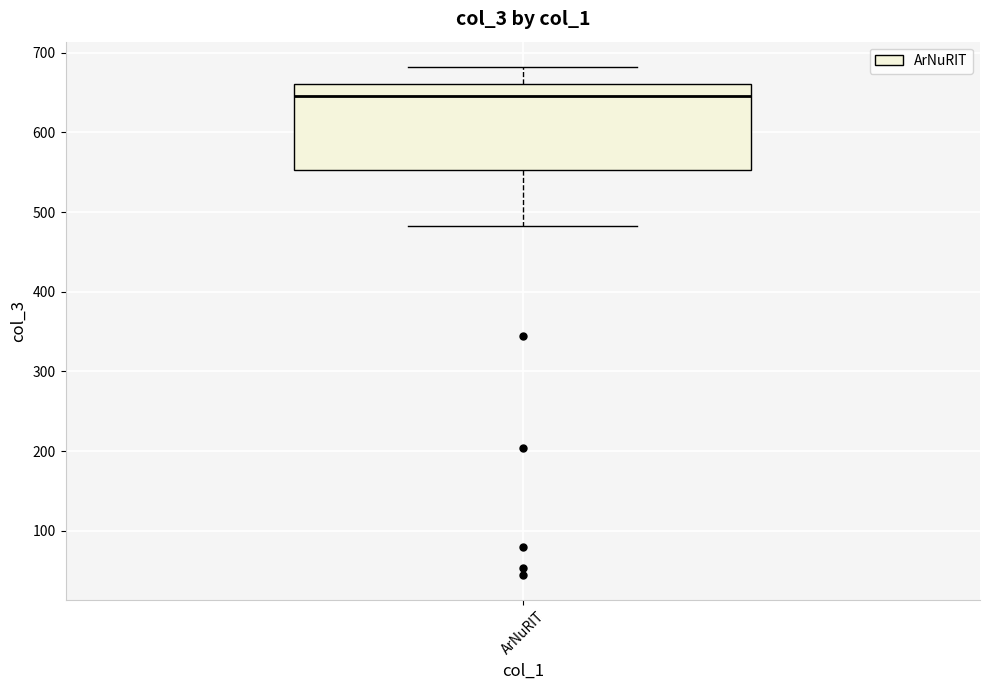

Where is the upper edge of the box for ArNuRIT on the y-axis? The values are not printed on the chart, so give them approximately, as read against the axis.

660